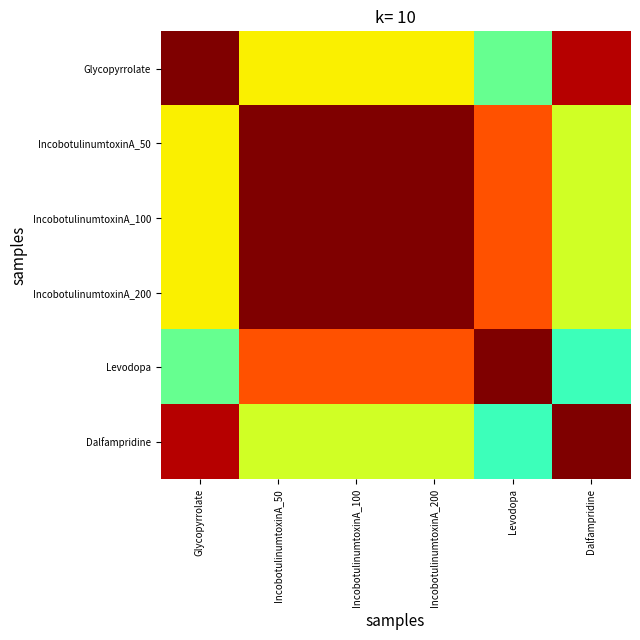

What is the difference between the highest and lowest values at IncobotulinumtoxinA_50?

0.4